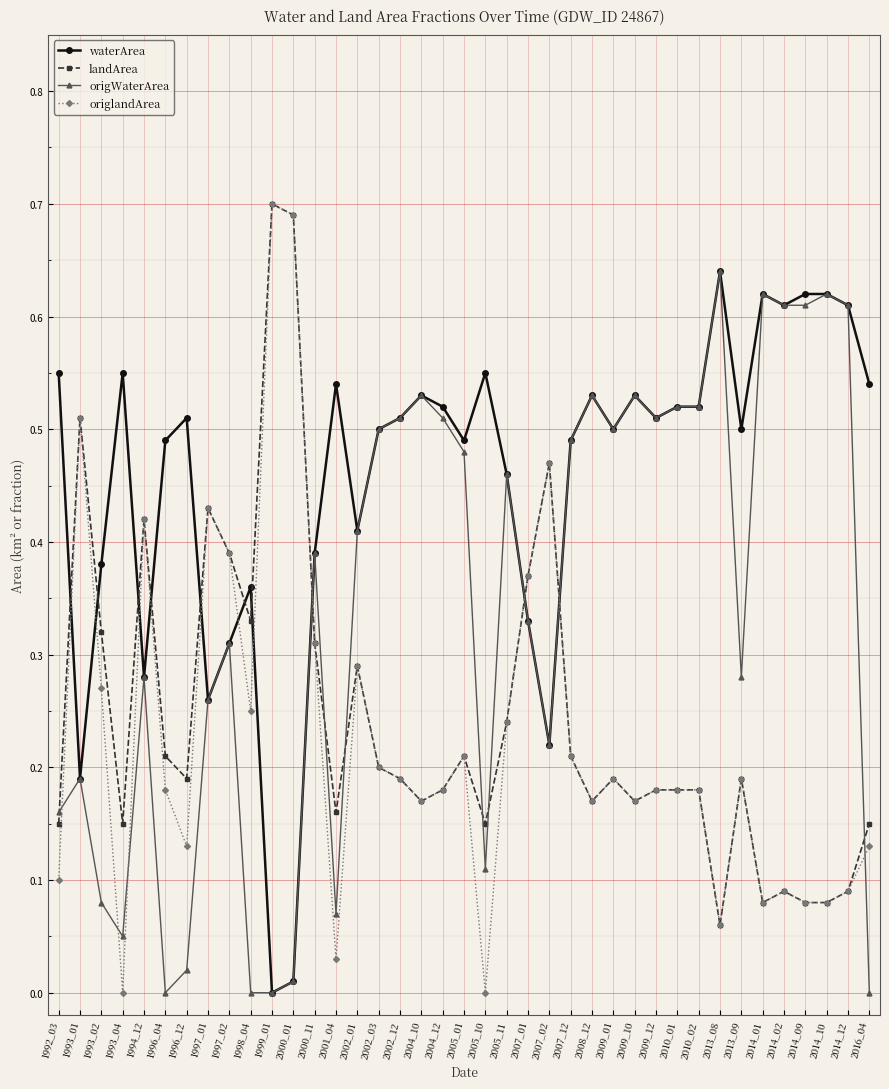

Which series ends up on top after the final intersection of waterArea and origlandArea?

waterArea